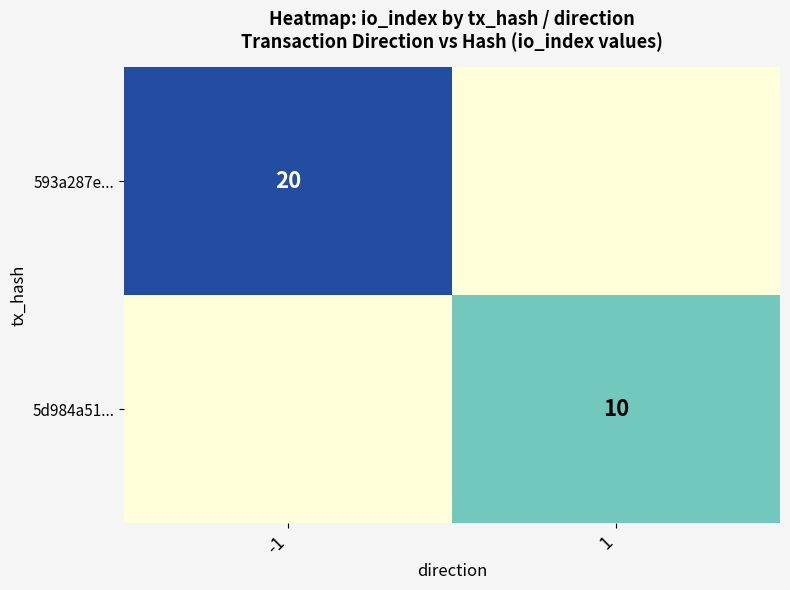

The 593a287e... series shows 11 at -1. True or false?

False